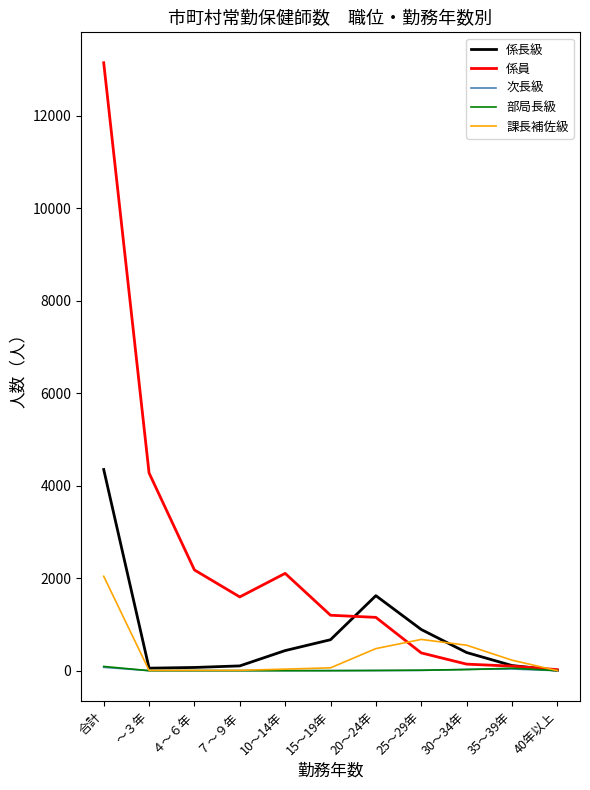

Where is 係員 nearest to the value 6582?

～３年